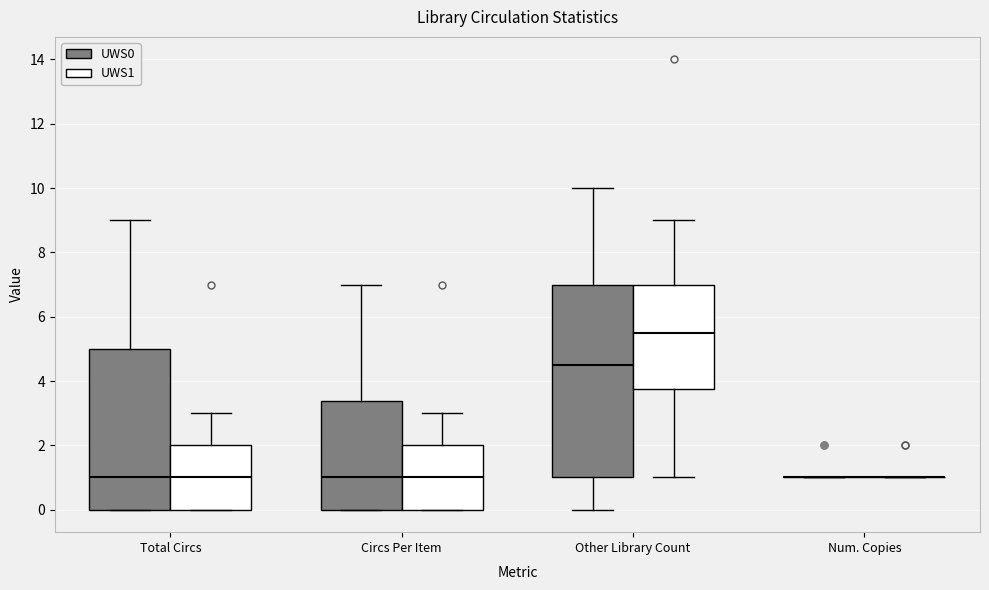

Reading left to right, read every box against the y-axis: the position of its median line, the range the box covers, and the ends of its whiskers. The values are not printed on the chart, so give them approximately, as read against the axis.

Total Circs (UWS0): median 1.0, box 0.0 to 5.0, whiskers 0.0 to 9.0
Total Circs (UWS1): median 1.0, box 0.0 to 2.0, whiskers 0.0 to 3.0
Circs Per Item (UWS0): median 1.0, box 0.0 to 3.4, whiskers 0.0 to 7.0
Circs Per Item (UWS1): median 1.0, box 0.0 to 2.0, whiskers 0.0 to 3.0
Other Library Count (UWS0): median 4.6, box 1.0 to 7.0, whiskers 0.0 to 10.0
Other Library Count (UWS1): median 5.6, box 3.8 to 7.0, whiskers 1.0 to 9.0
Num. Copies (UWS0): box collapsed to a line at 1.0, whiskers 1.0 to 1.0
Num. Copies (UWS1): box collapsed to a line at 1.0, whiskers 1.0 to 1.0